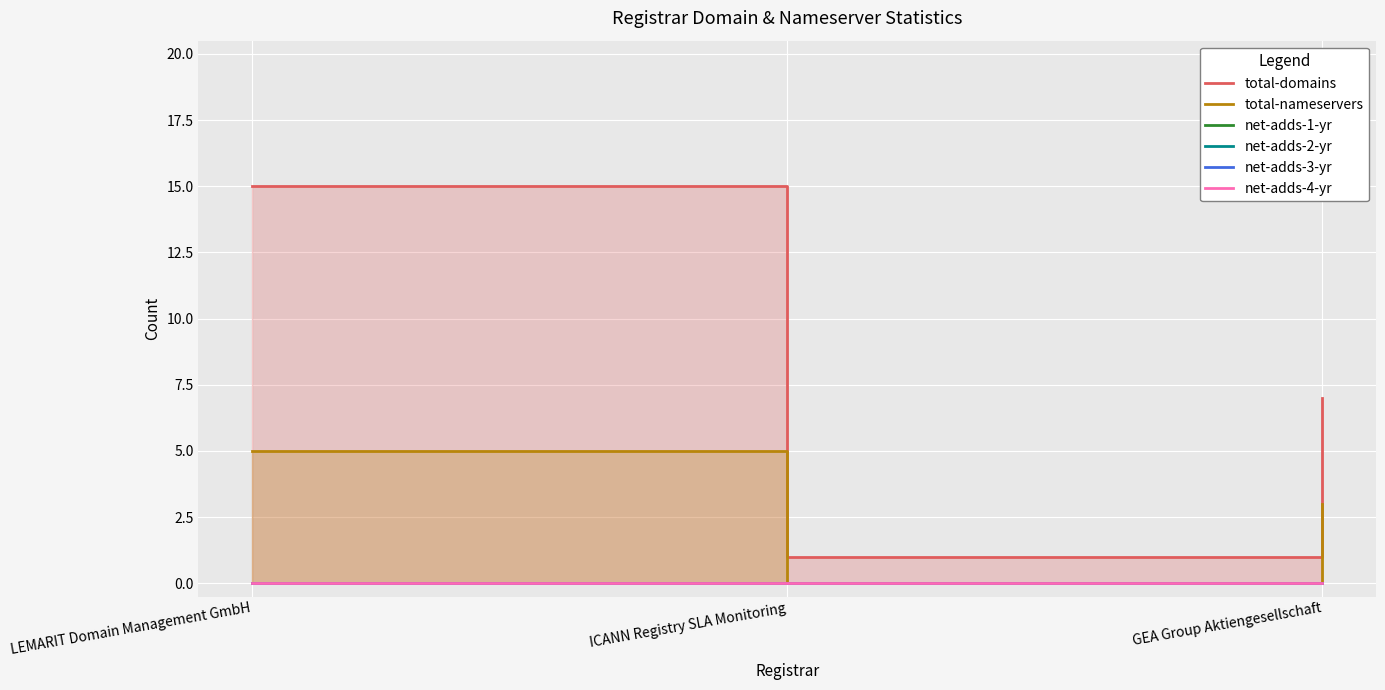

Reading left to right, transcribe all the data shown in this chart.

total-domains: 15	1	7
total-nameservers: 5	0	3
net-adds-1-yr: 0	0	0
net-adds-2-yr: 0	0	0
net-adds-3-yr: 0	0	0
net-adds-4-yr: 0	0	0